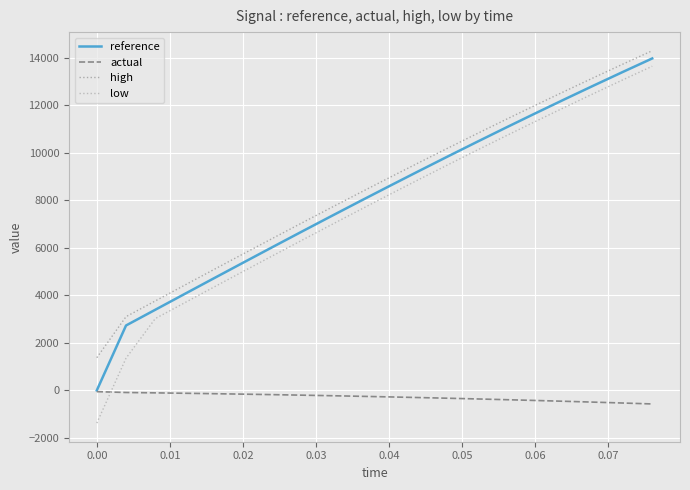

Does the chart display data point markers on the line(s)?

No